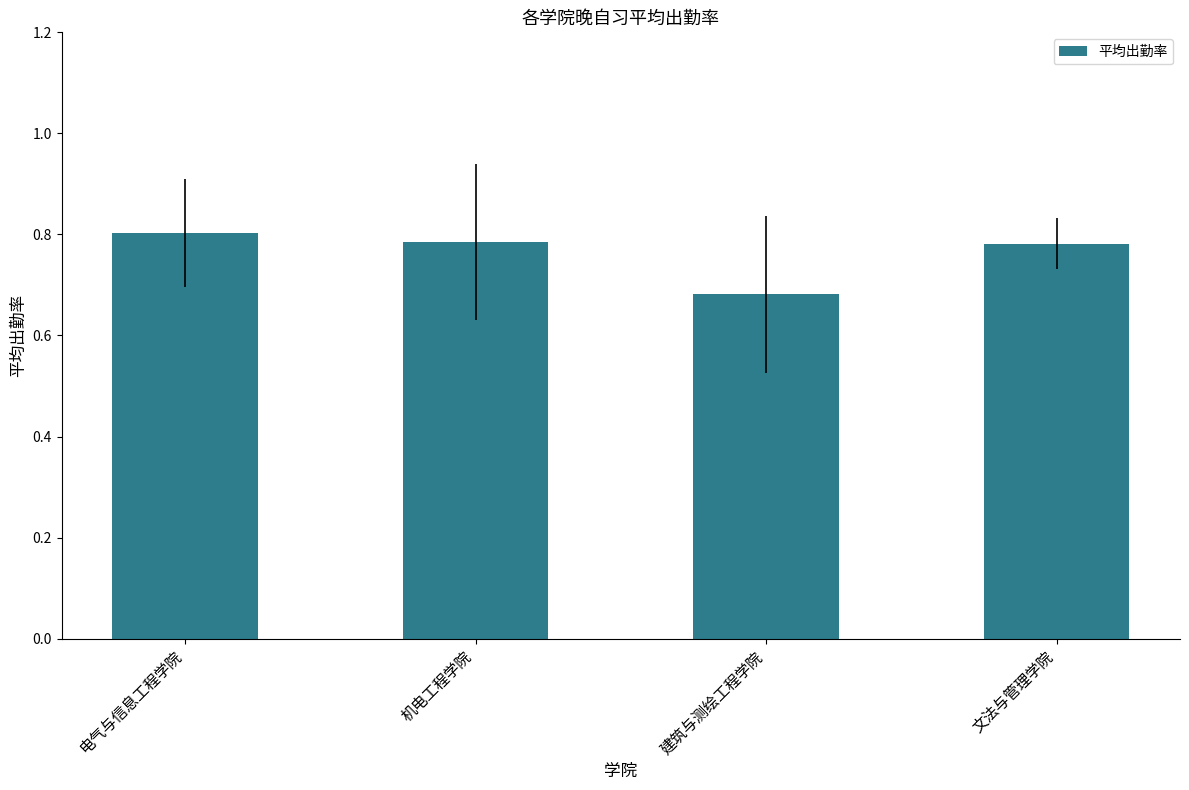

At which label is the value closest to 0?

建筑与测绘工程学院